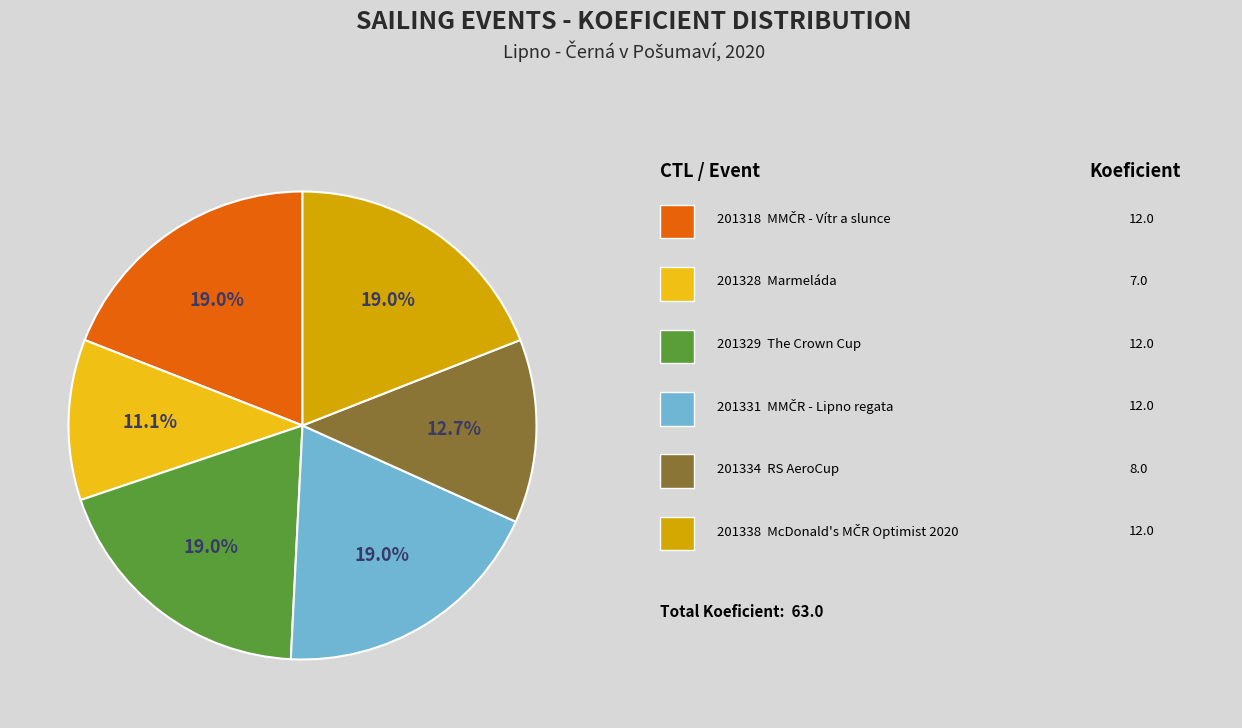

Does any single category account for the majority?

No